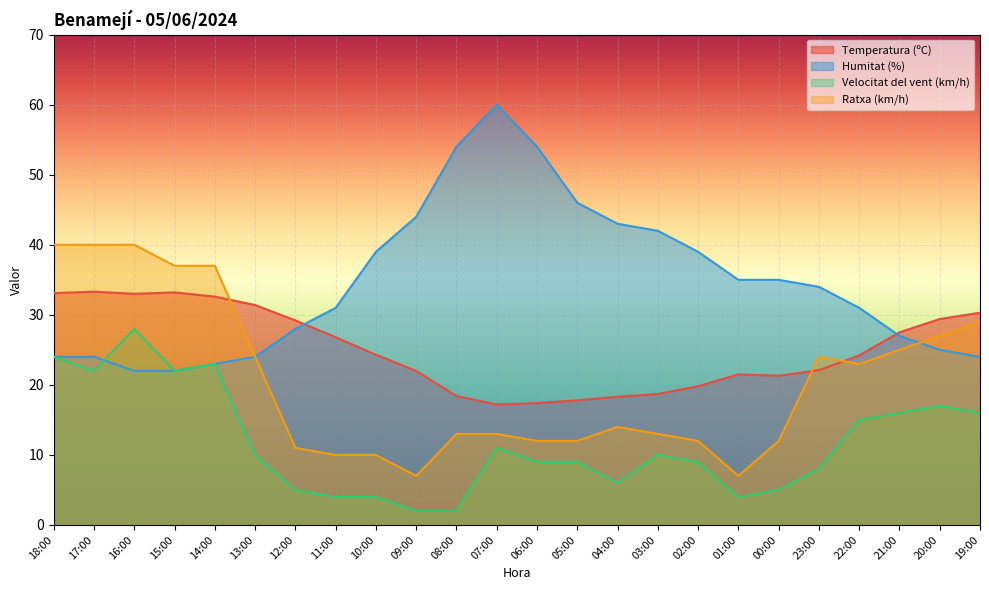

What is the spread (max minus min) of values at 09:00?

42.0